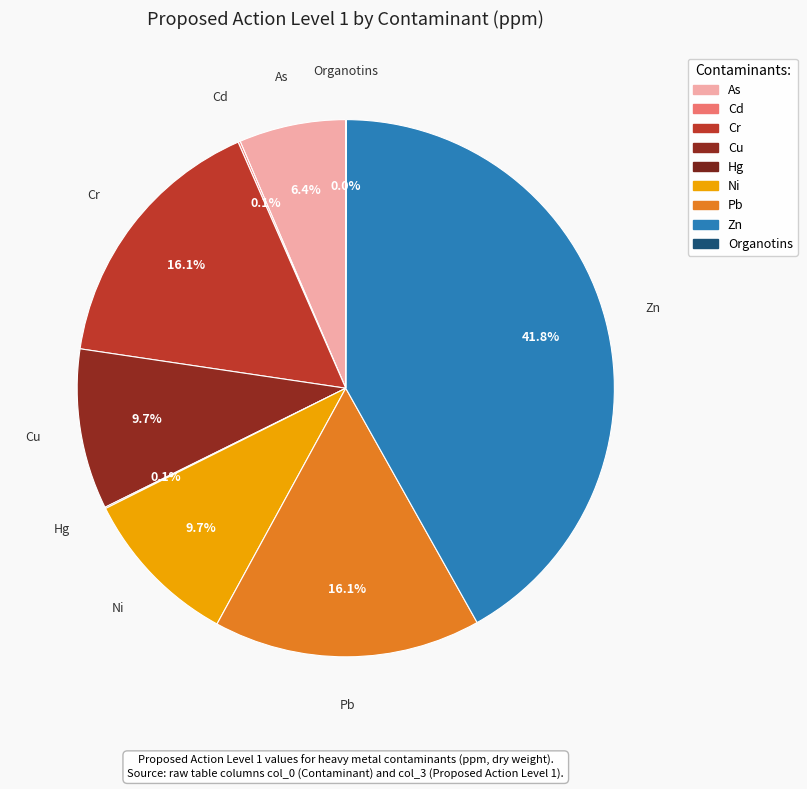

To the nearest percent, what is the difference between the As and Organotins slice percentages?

6%